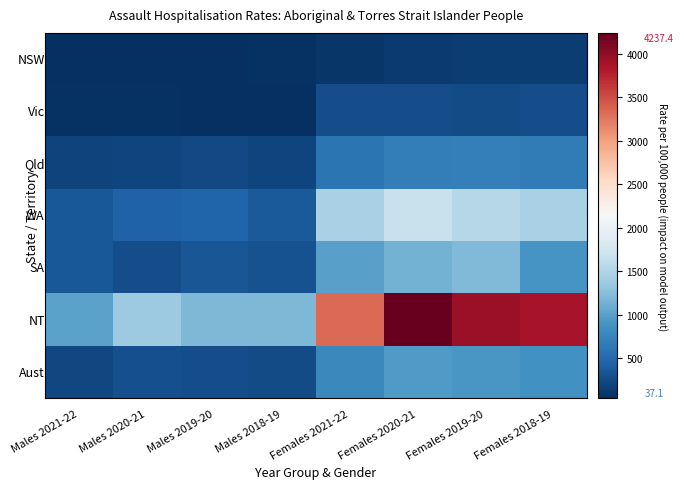

At which category is the sum across all series the highest?

Females 2020-21